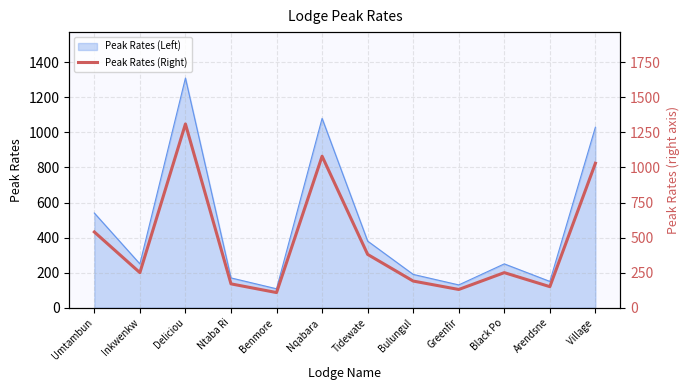

True or false: the data shows 1876 at Nqabara .

False